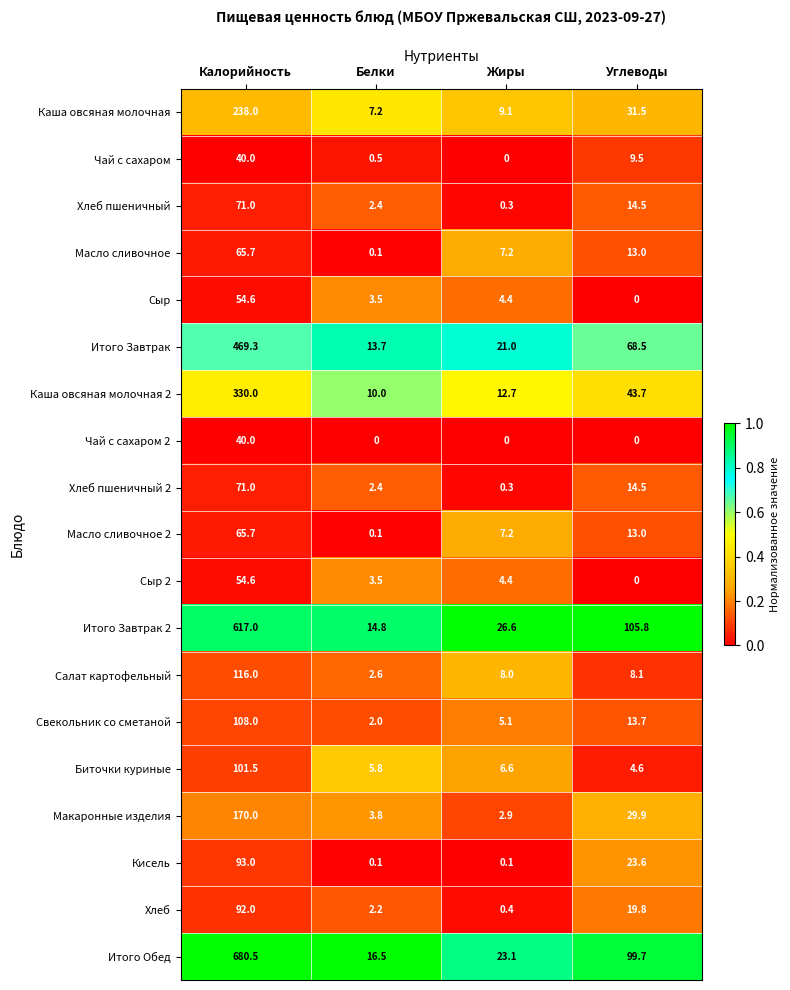

The Свекольник со сметаной series shows 108.0 at Калорийность. True or false?

True